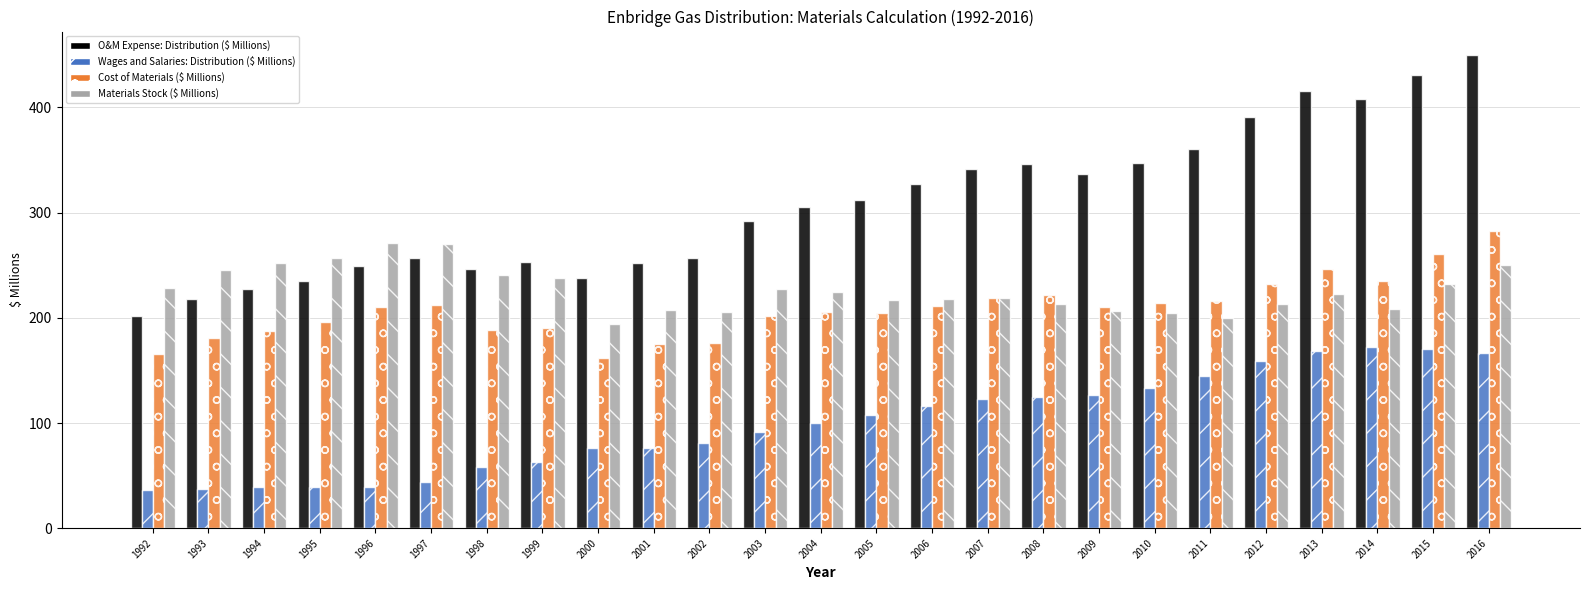

Which category has the lowest value in the Materials Stock ($ Millions) series?

2000